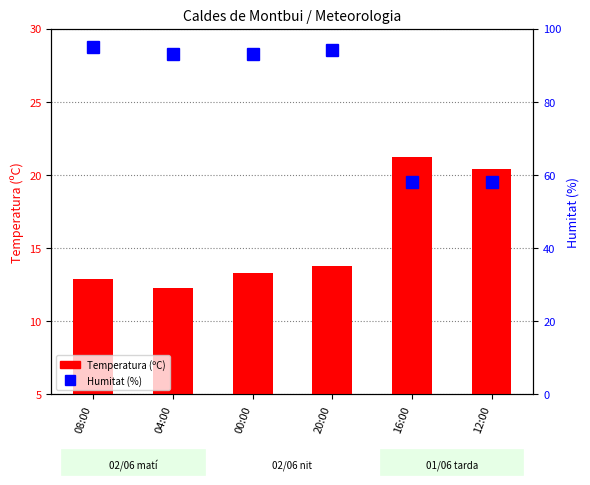

Are the bars grouped side by side (vs. stacked)?

Yes